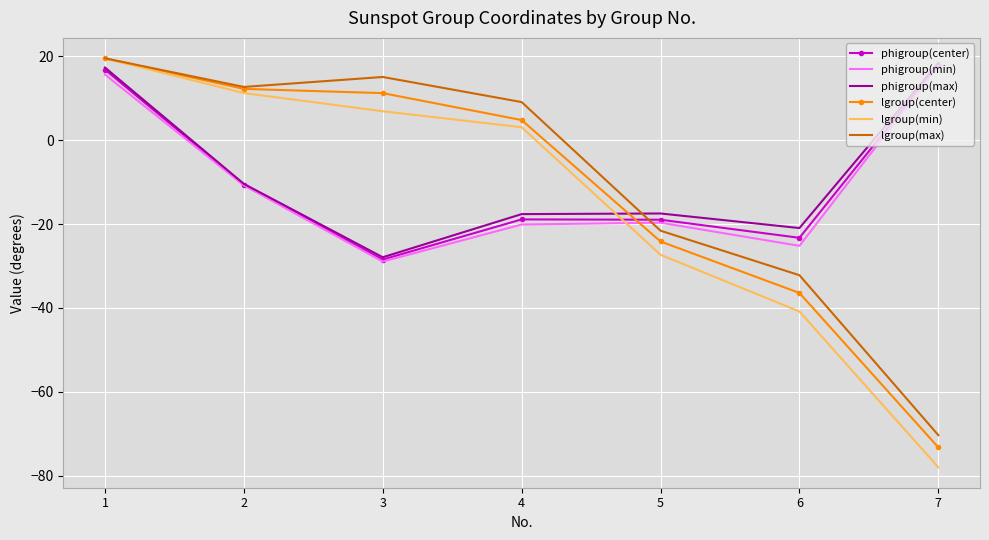

List the labels in order of lgroup(min) value, largest first.

1, 2, 3, 4, 5, 6, 7